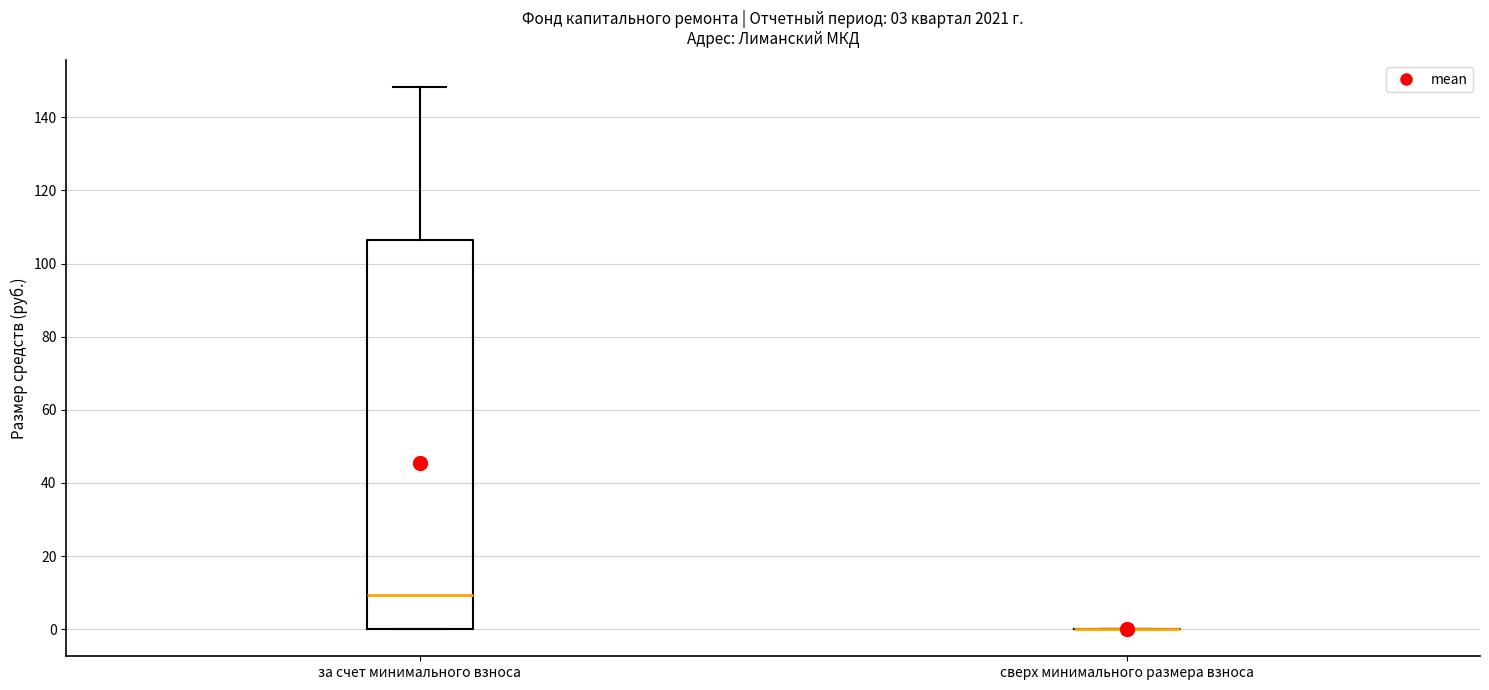

Comparing the boxes themselves (not the whiskers), which one is the tallest?

за счет минимального взноса